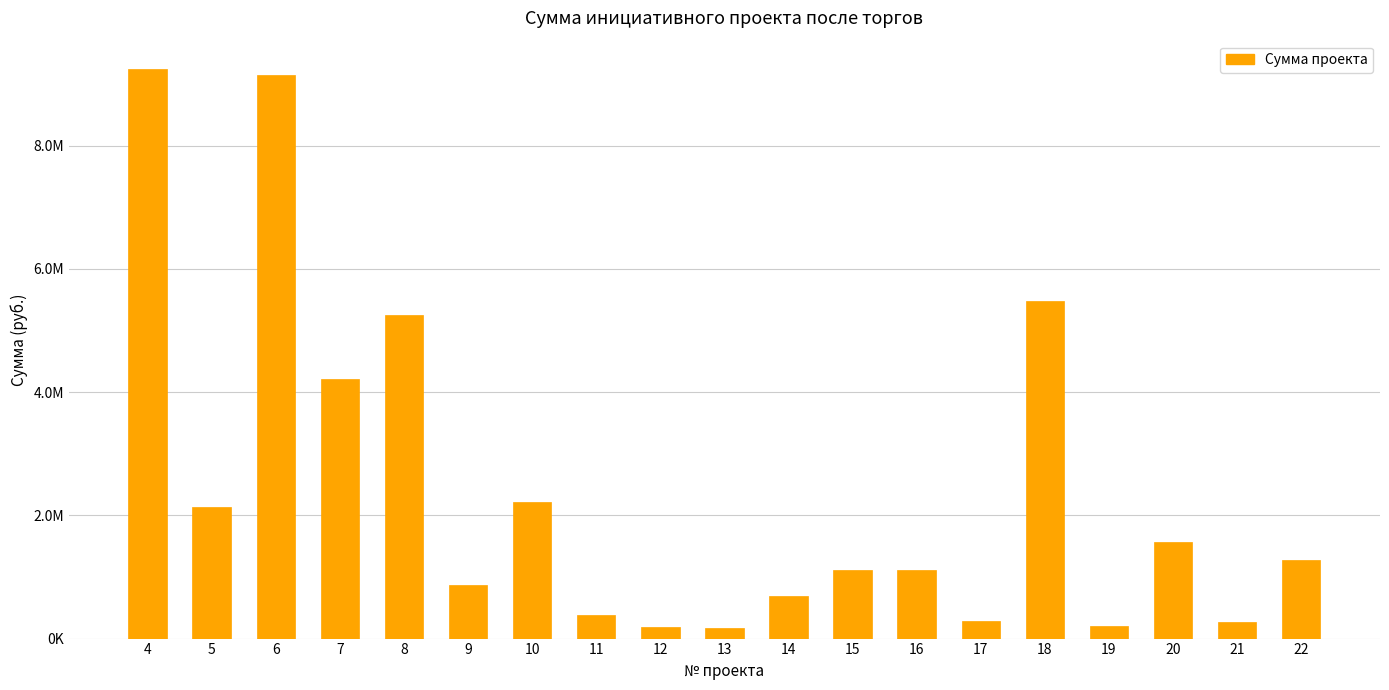

Which category has the lowest value across all series?

13